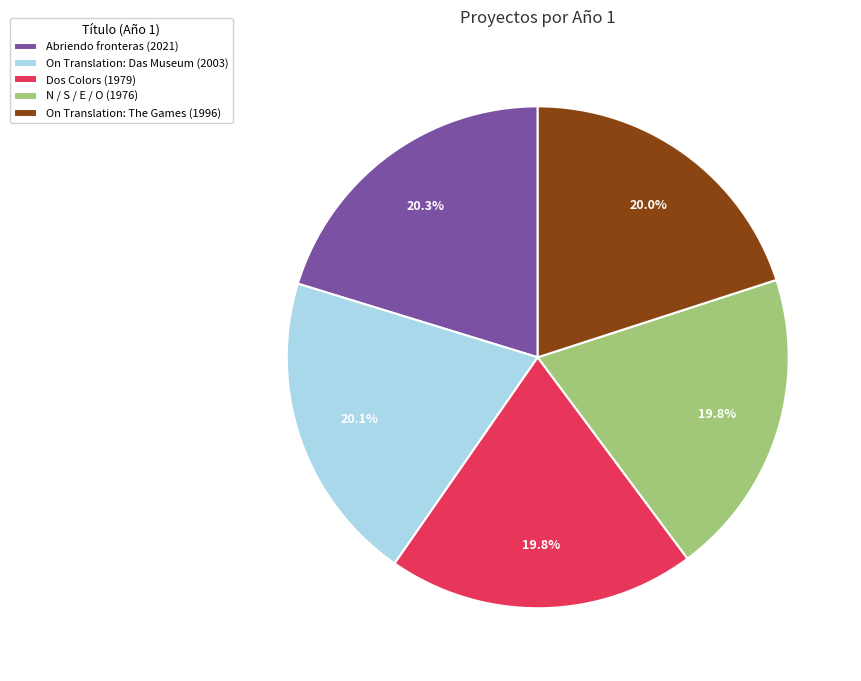

Is there a majority slice in this chart?

No